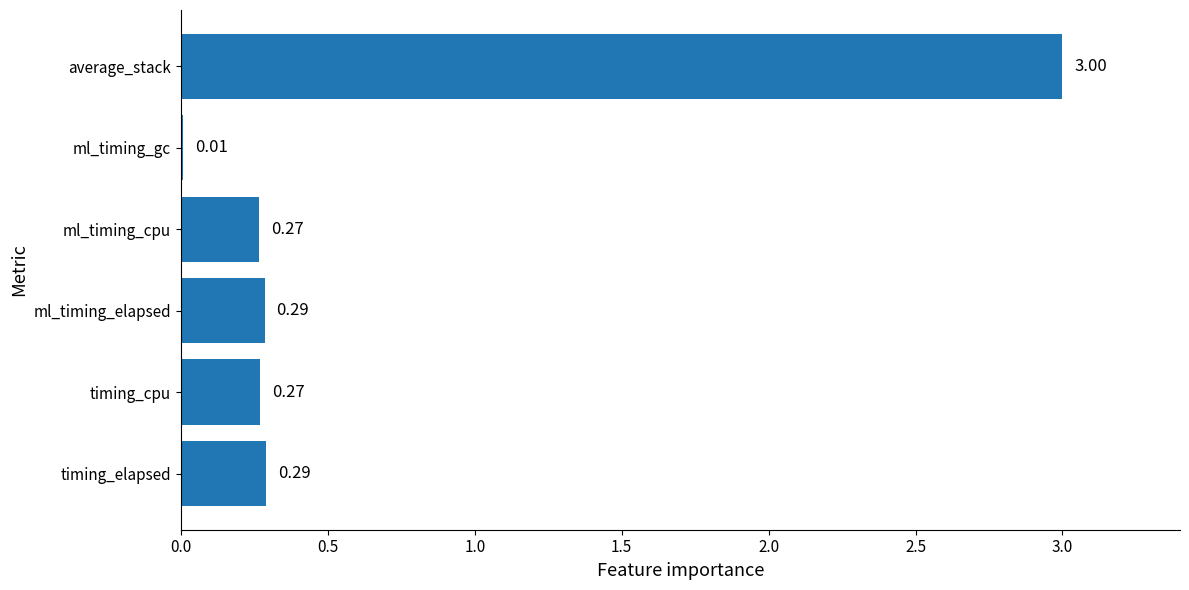

What is the sum of all values?

4.1